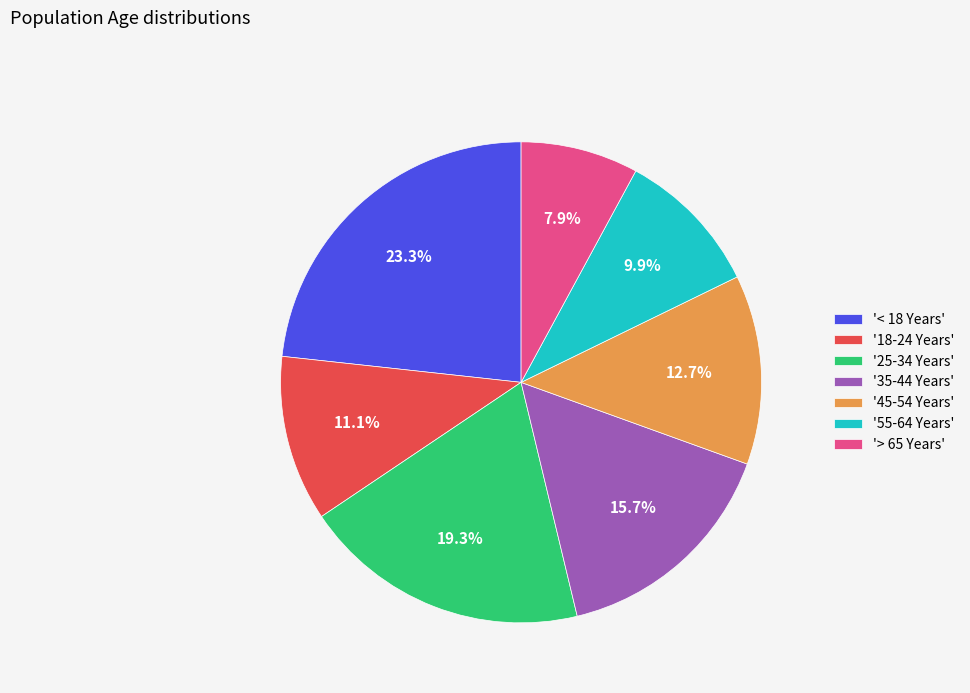

Rank the categories by value from highest to lowest.

'< 18 Years', '25-34 Years', '35-44 Years', '45-54 Years', '18-24 Years', '55-64 Years', '> 65 Years'